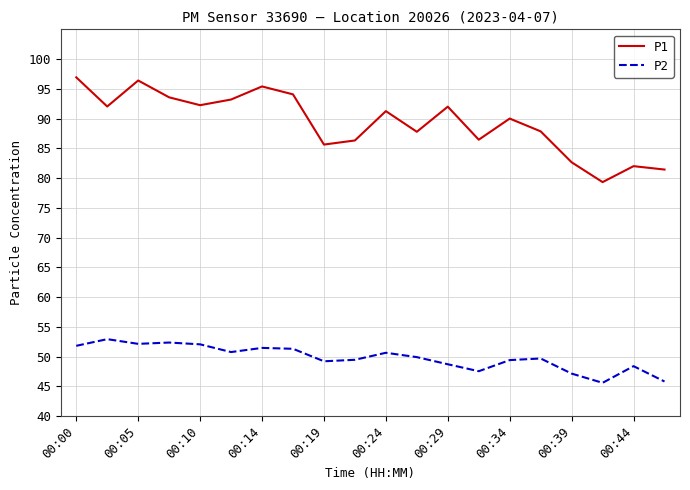

True or false: P1 and P2 cross at least once.

False